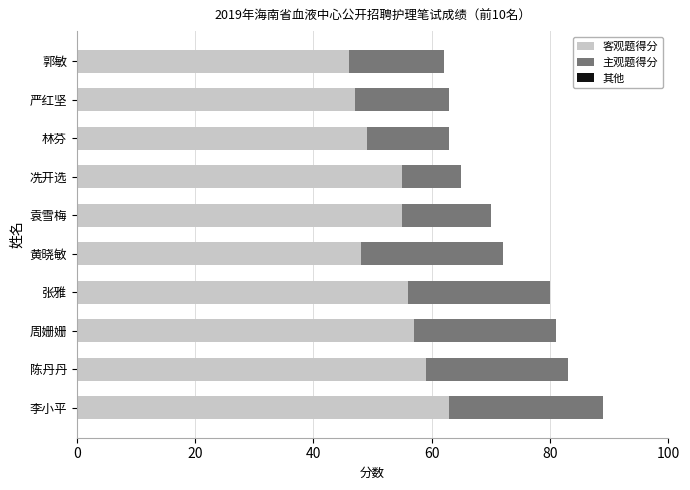

What is the difference between the 客观题得分 values at 林芬 and 郭敏?

3